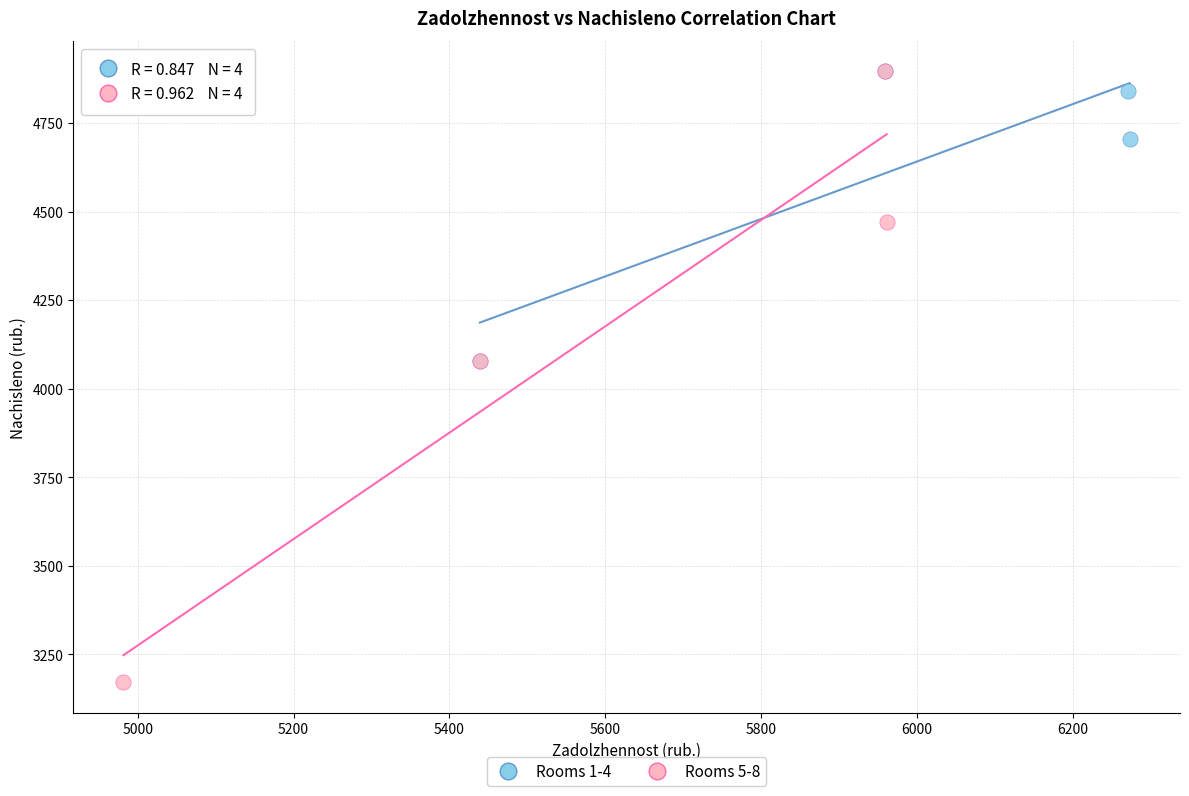

Which series reaches the minimum Y coordinate?

Rooms 5-8